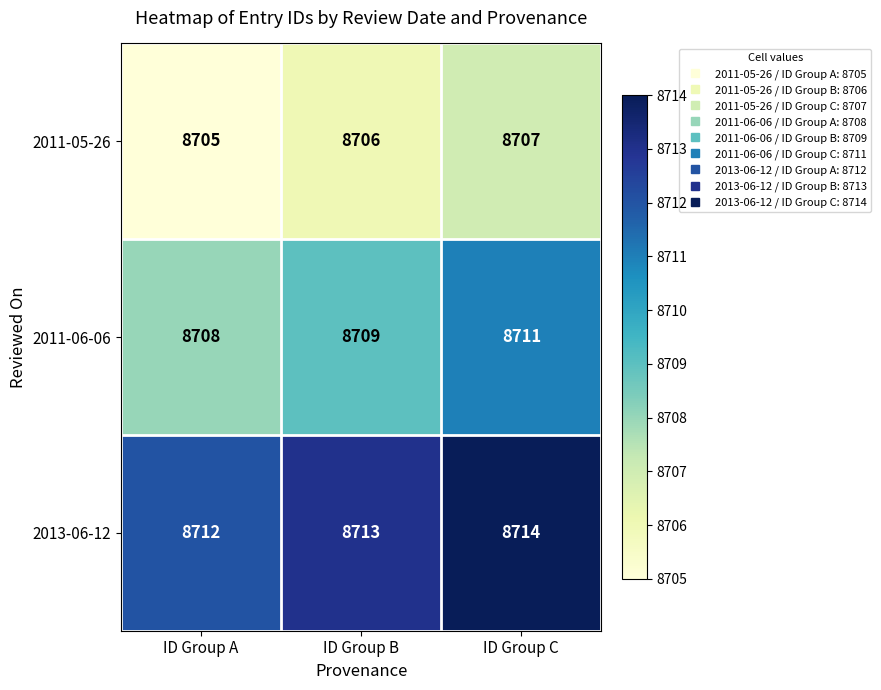

Which series has the largest total across all categories?

2013-06-12